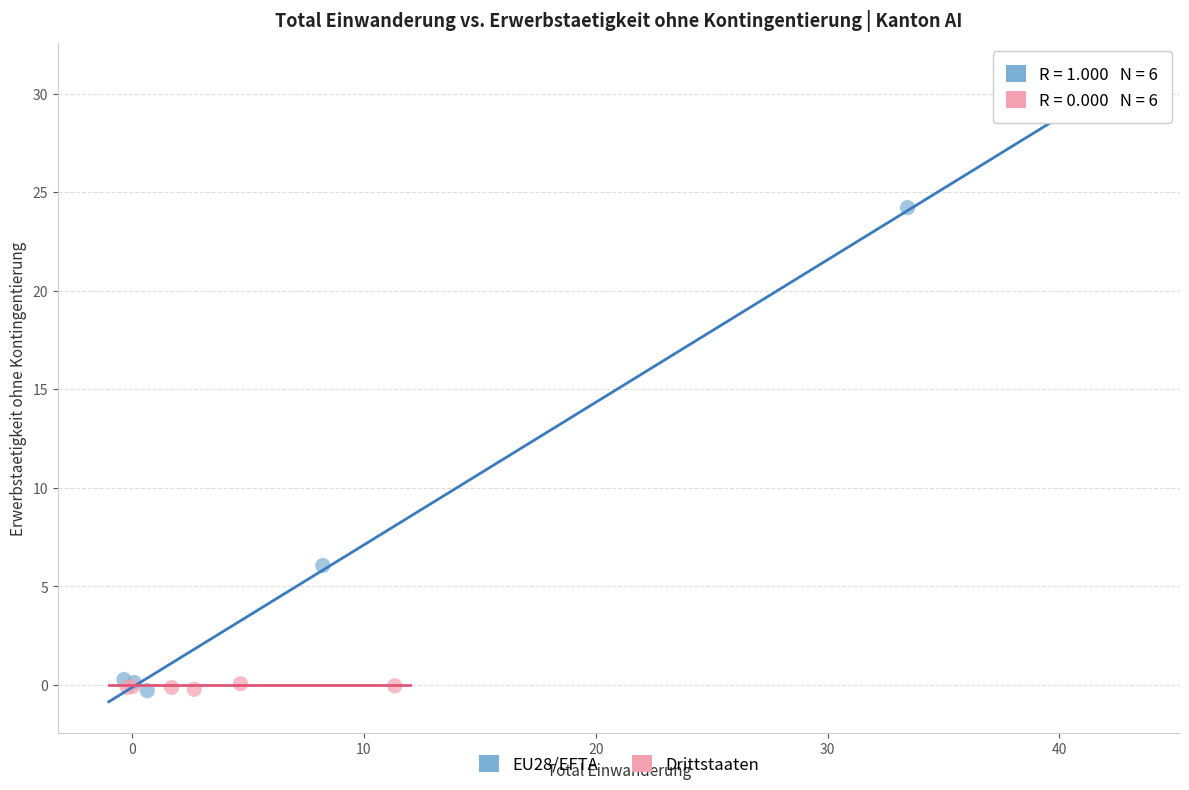

Which series has the widest spread of Y values?

EU28/EFTA